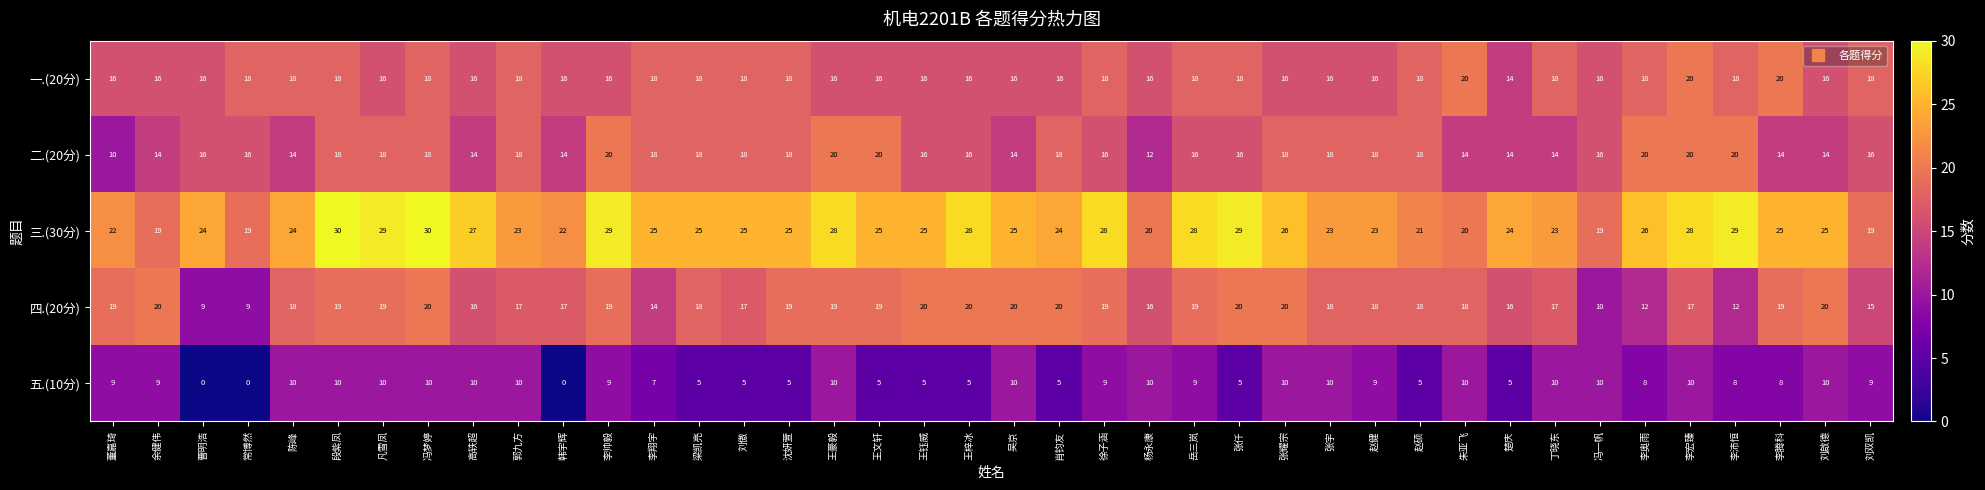

Read the 五.(10分) value at 张仟, to the nearest 5.

5